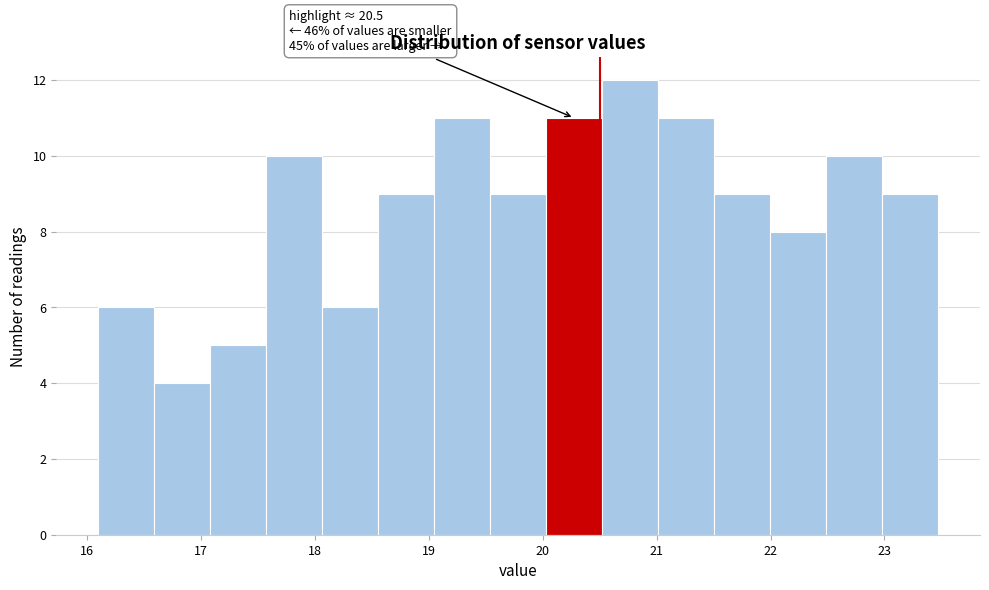

Which range on the x-axis has the tallest bar?

20.5 to 21.0